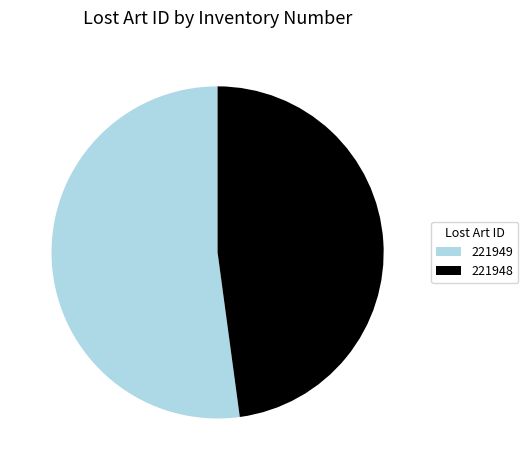

Which category has the biggest portion of the pie?

221949